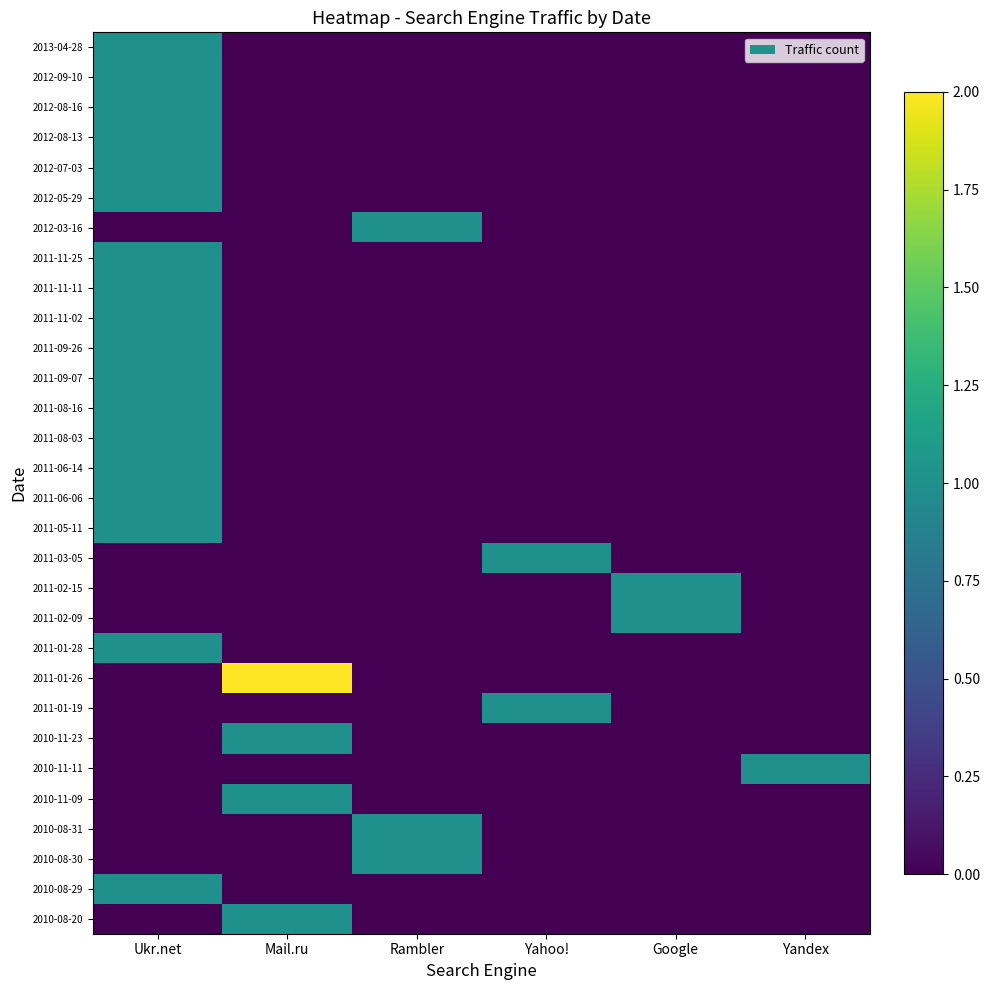

Which series has the largest total across all categories?

2011-01-26